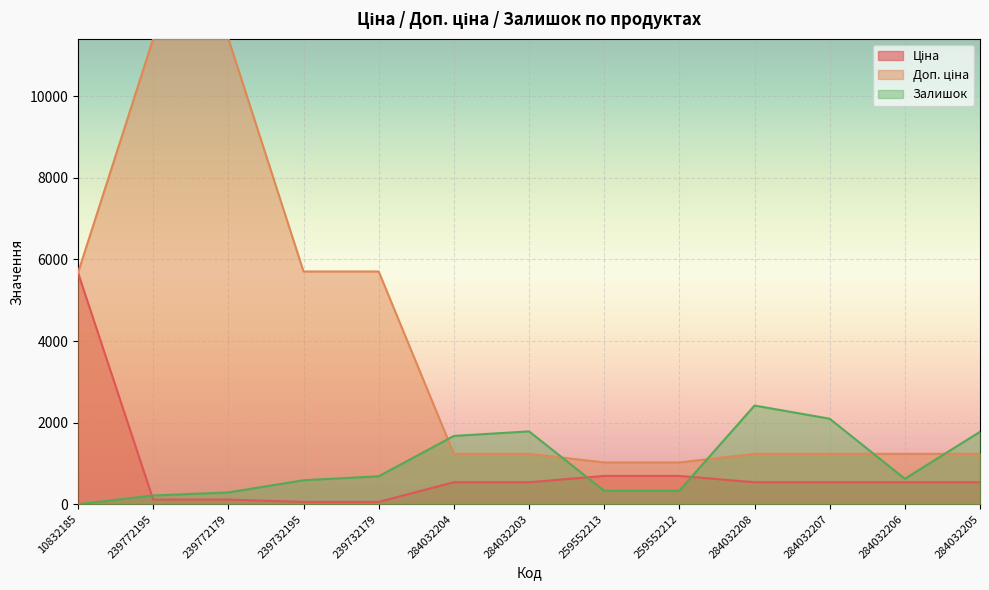

What is the label of the 5th point from the left?

239732179